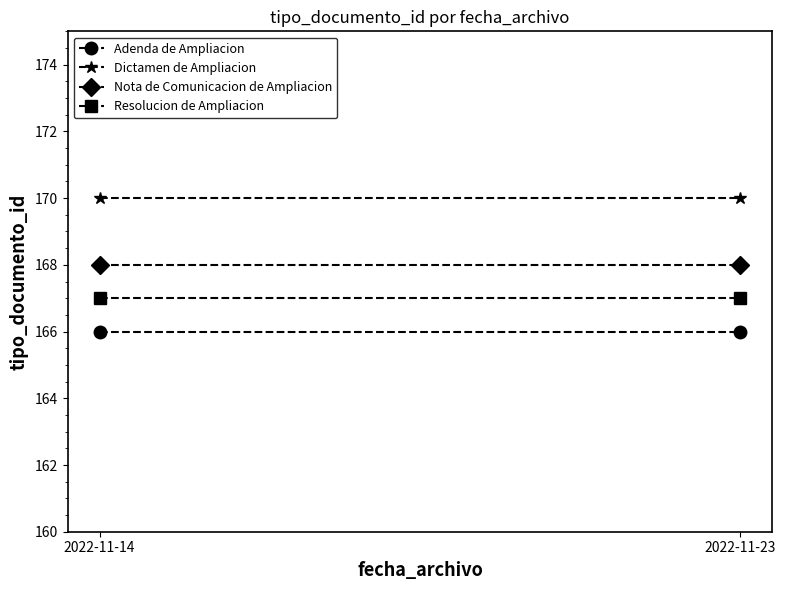

What are all the series names shown in the legend?

Adenda de Ampliacion, Dictamen de Ampliacion, Nota de Comunicacion de Ampliacion, Resolucion de Ampliacion